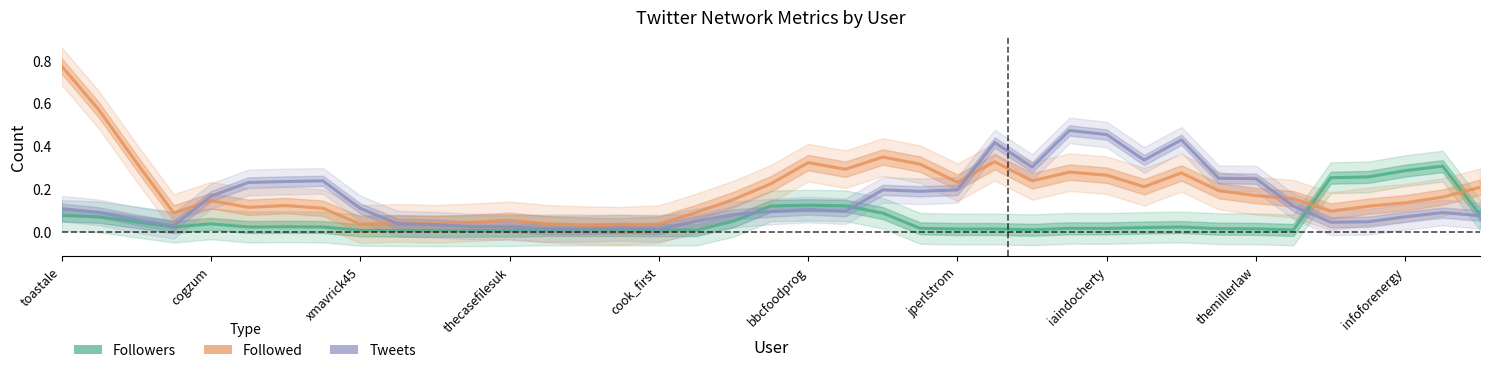

The Tweets series shows 0.0 at 10. True or false?

True